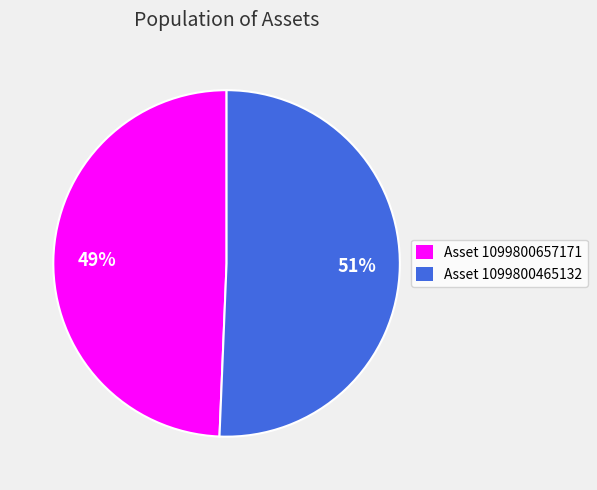

How many slices are in this pie chart?

2